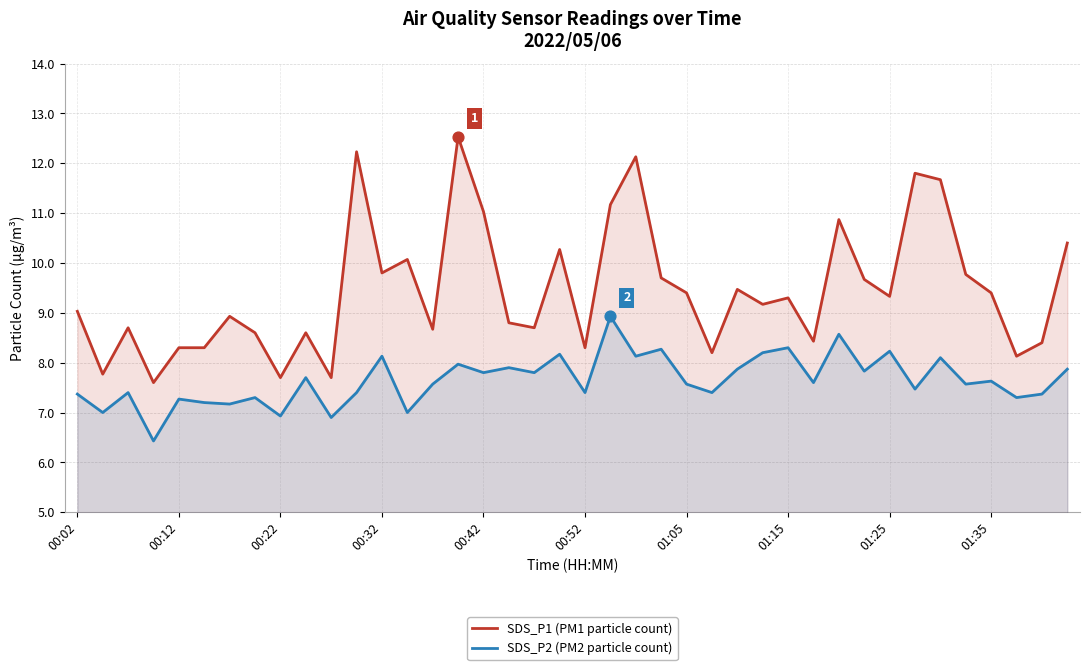

What is the total value across all series at 01:25?

17.6